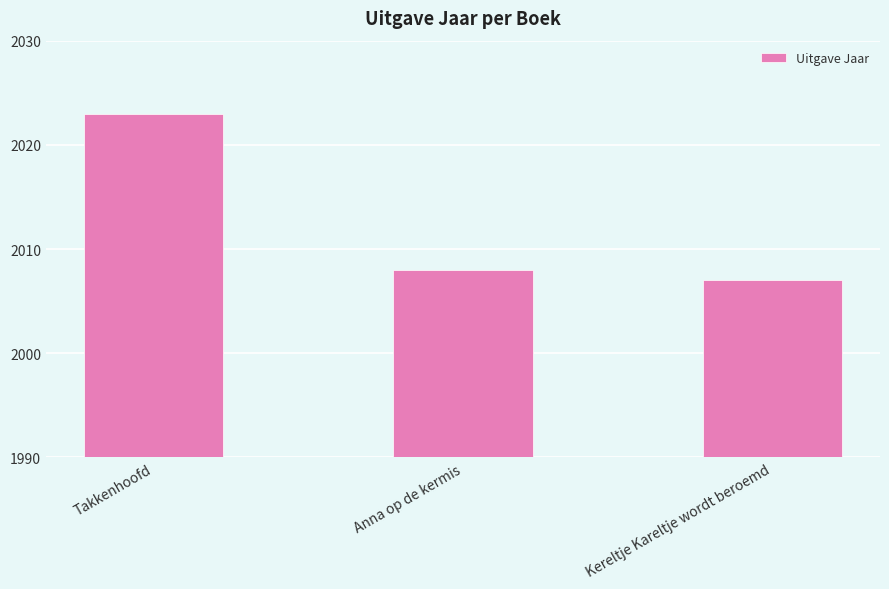

How many values are below 2008?

1